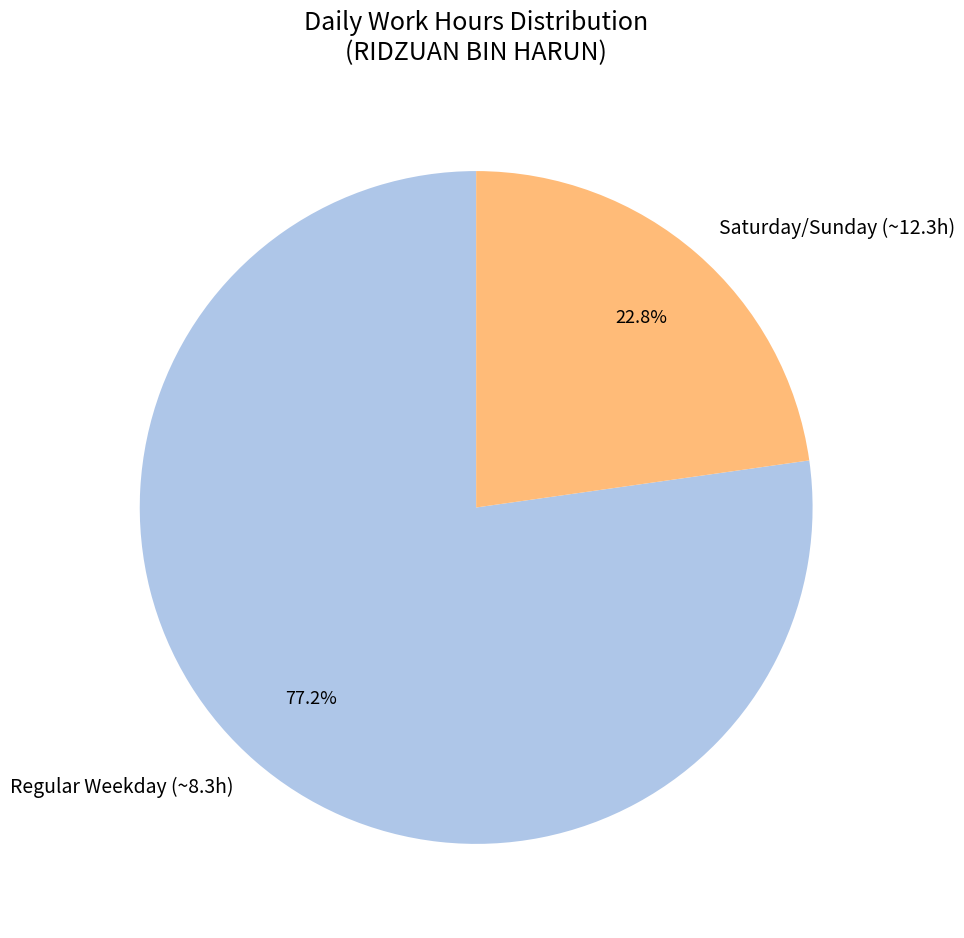

Does Regular Weekday (~8.3h) account for over 50% of the chart?

Yes